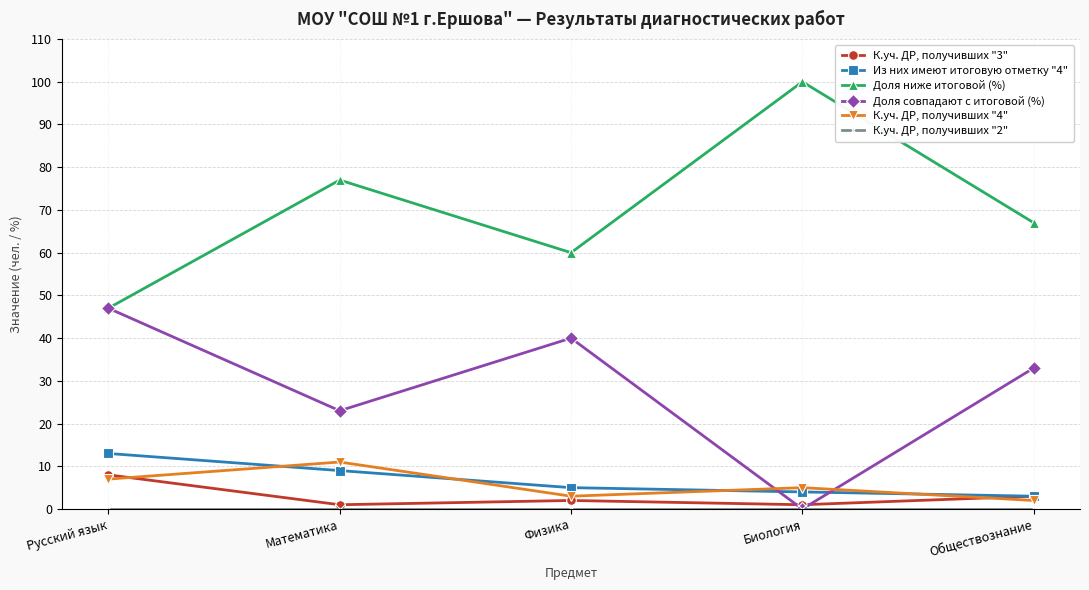

Rank the categories by Из них имеют итоговую отметку "4" value from highest to lowest.

Русский язык, Математика, Физика, Биология, Обществознание